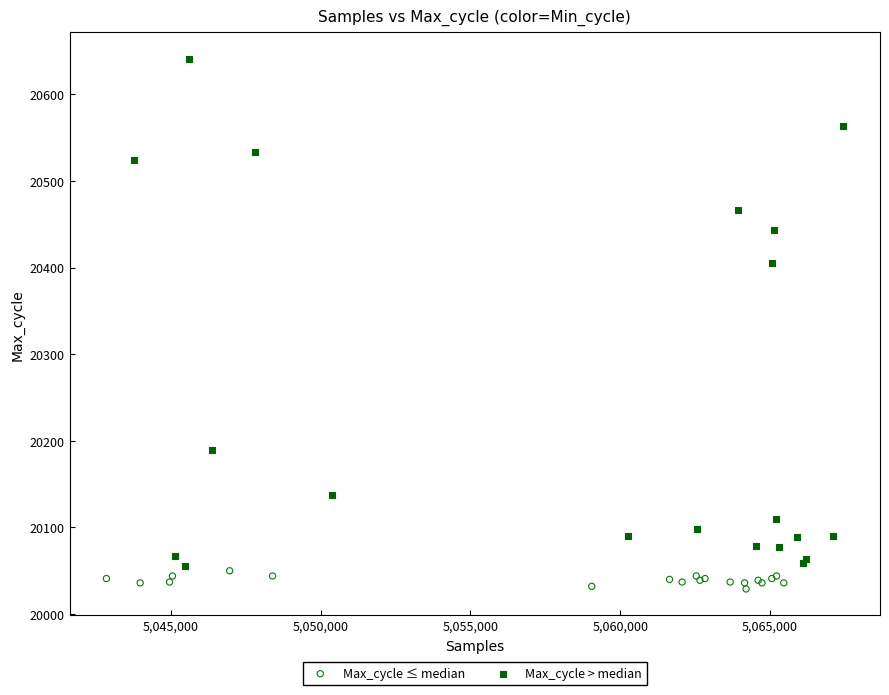

Which series reaches the maximum Y coordinate?

Max_cycle > median